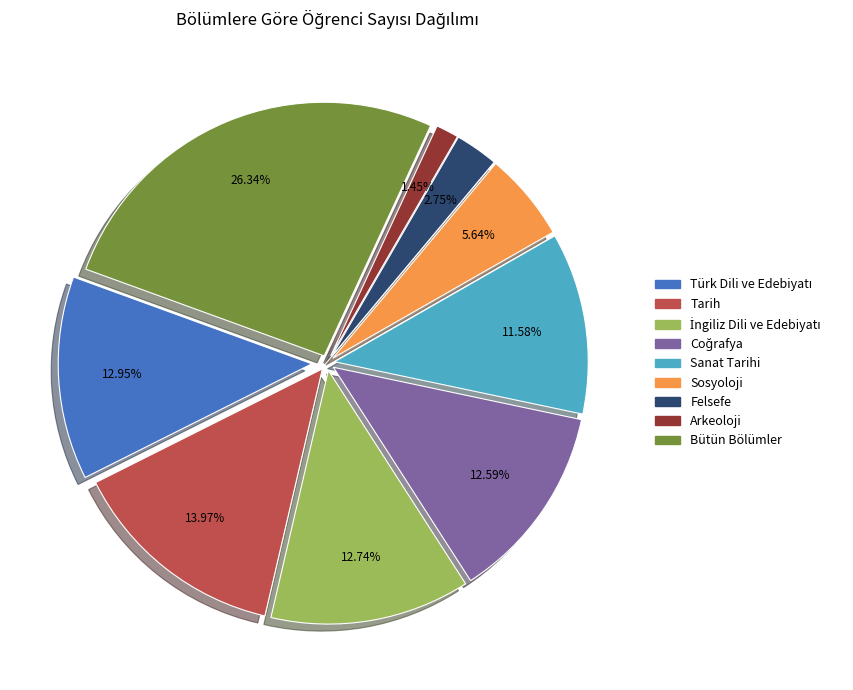

Combined, do Sosyoloji and Arkeoloji account for over 50%?

No